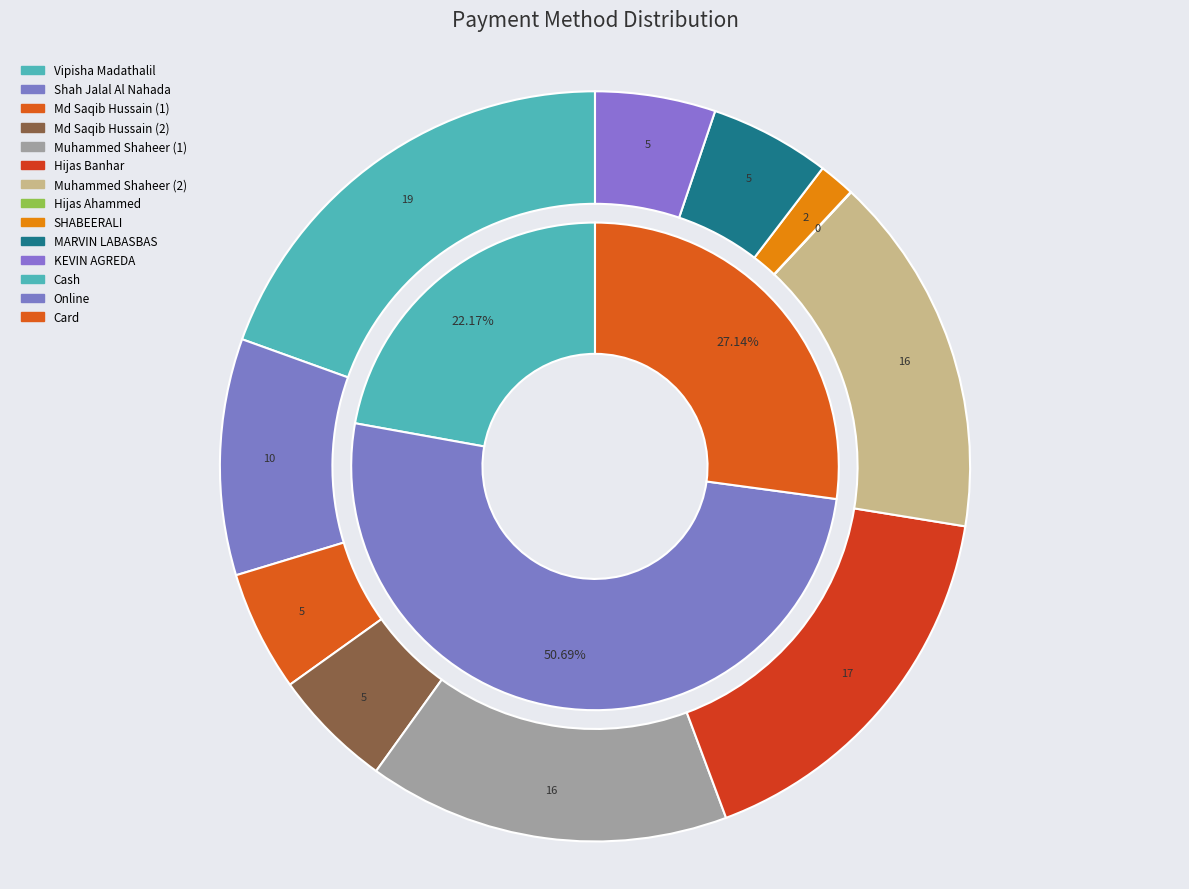

Rank the series at Muhammed Shaheer (2) from lowest to highest value.

Cash, Card, Online